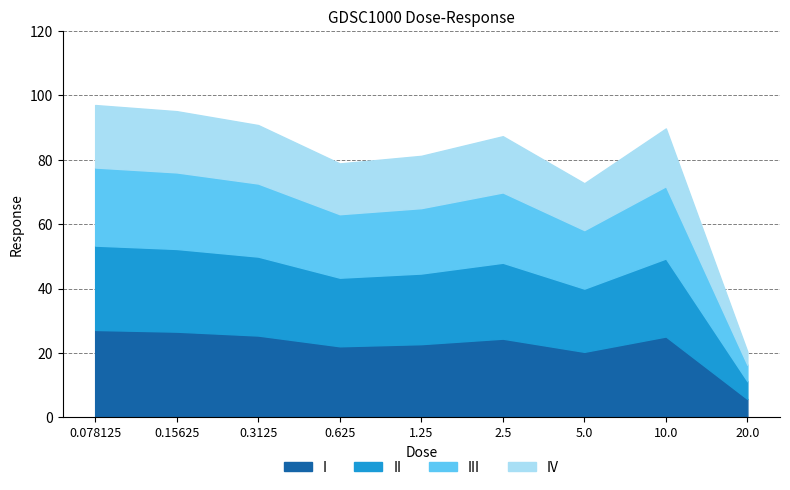

List the labels in order of value, largest first.

0.078125, 0.15625, 0.3125, 10.0, 2.5, 1.25, 0.625, 5.0, 20.0